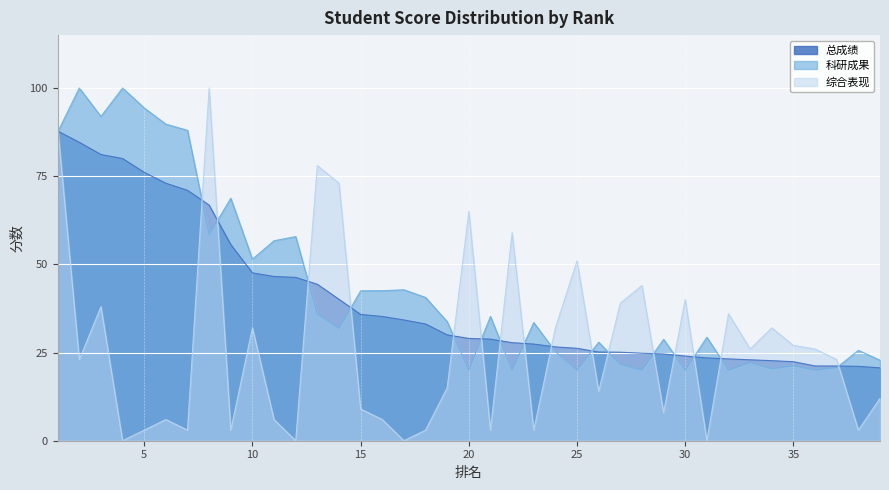

In 综合表现, how many points are higher than both neighbors (excluding endpoints)?

12